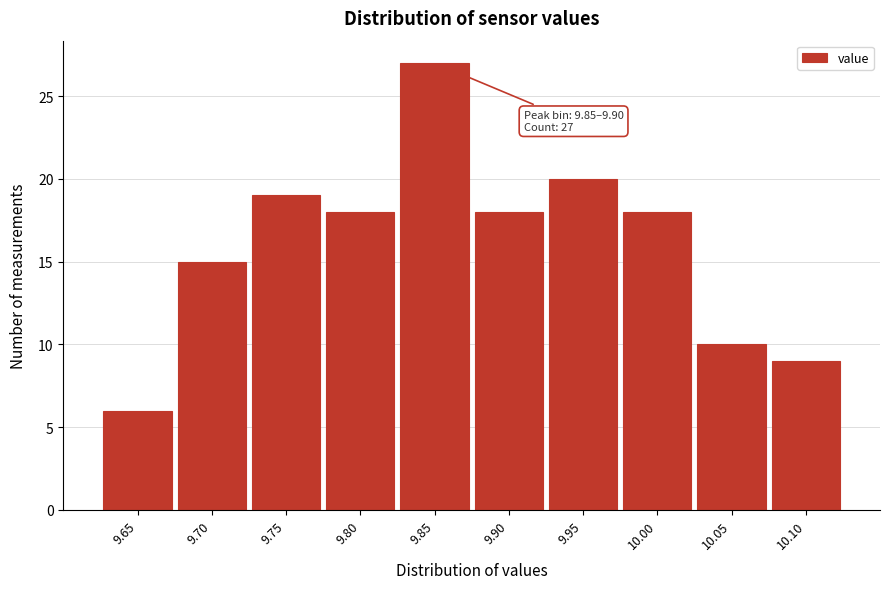

Reading left to right, what are all the values shown in this chart?

9.65=6	9.70=15	9.75=19	9.80=18	9.85=27	9.90=18	9.95=20	10.00=18	10.05=10	10.10=9